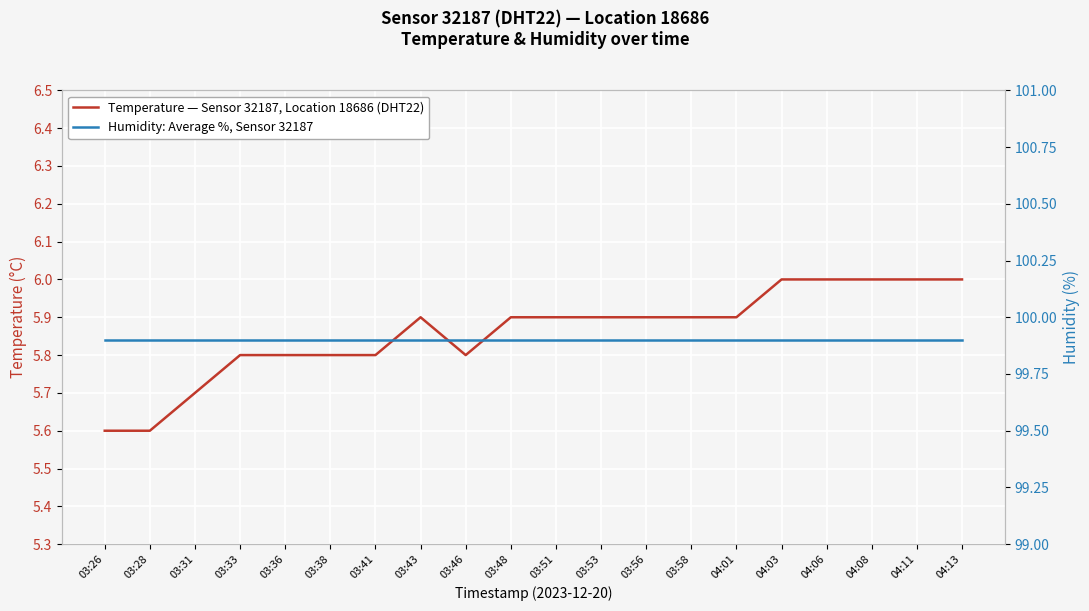

At which category is the sum across all series the highest?

04:03